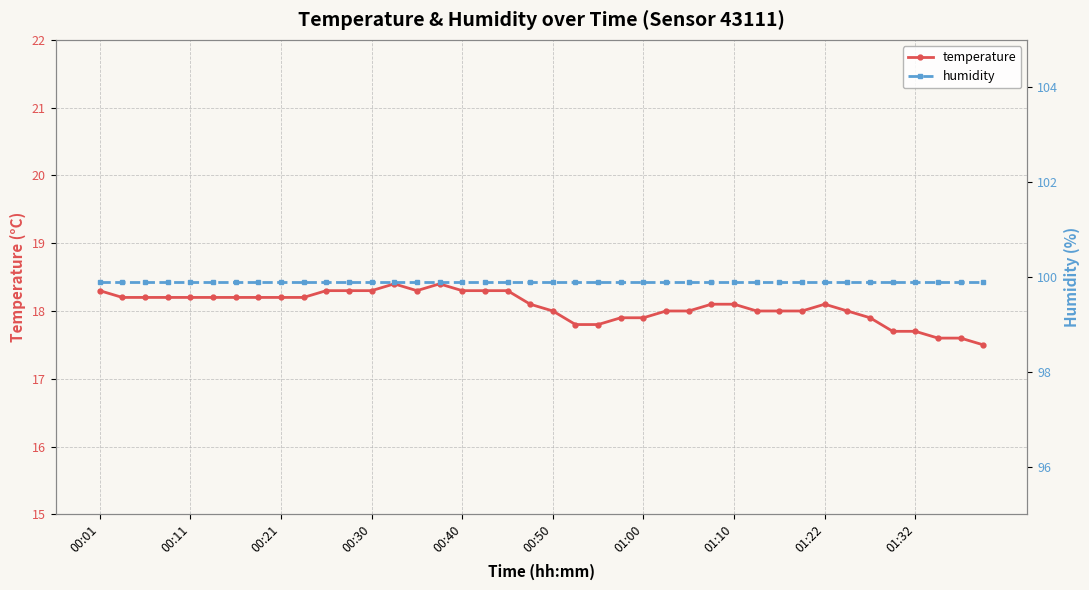

The value of temperature at 33 is 18.0. True or false?

True